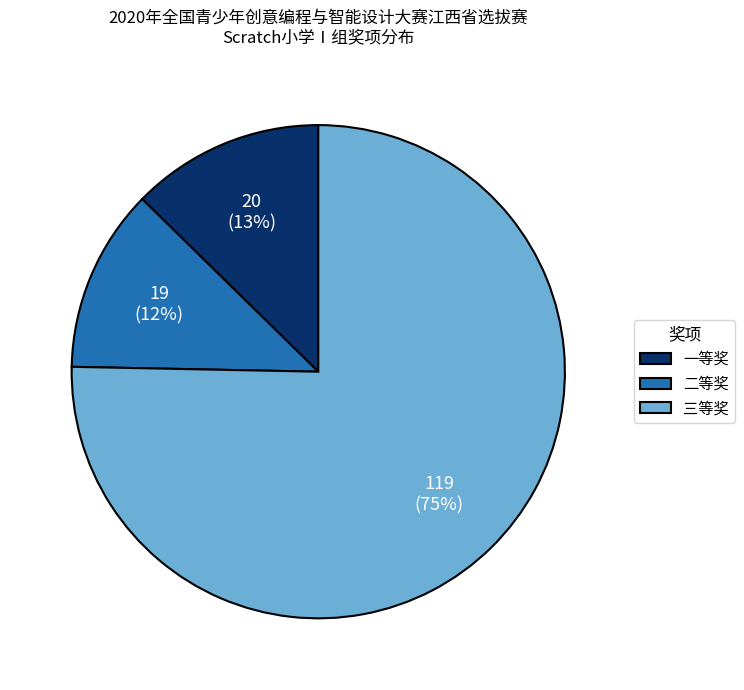

How many segments does this pie chart have?

3